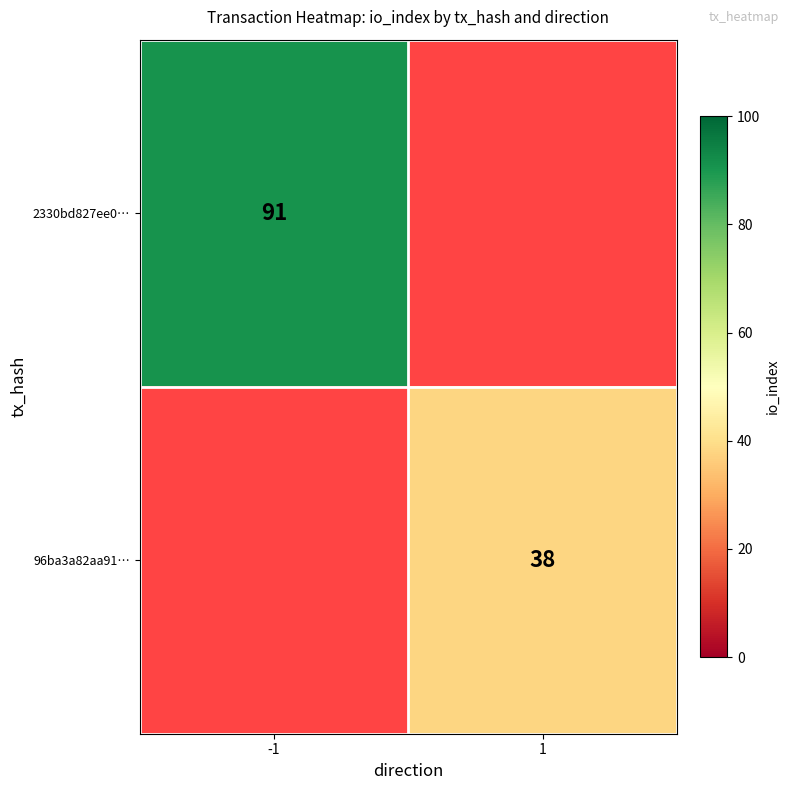

The 96ba3a82aa91… series shows 38 at 1. True or false?

True